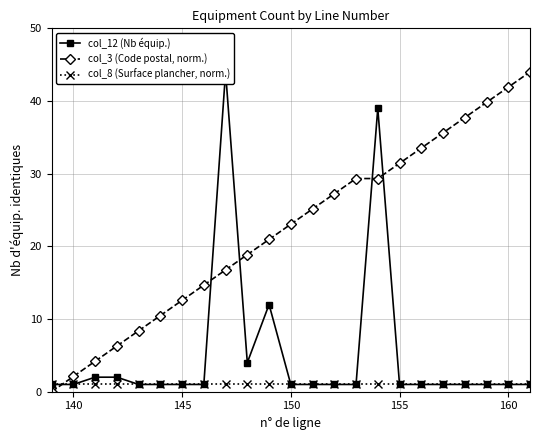

True or false: col_8 (Surface plancher, norm.) has more than 1 points higher than both neighbors.

False